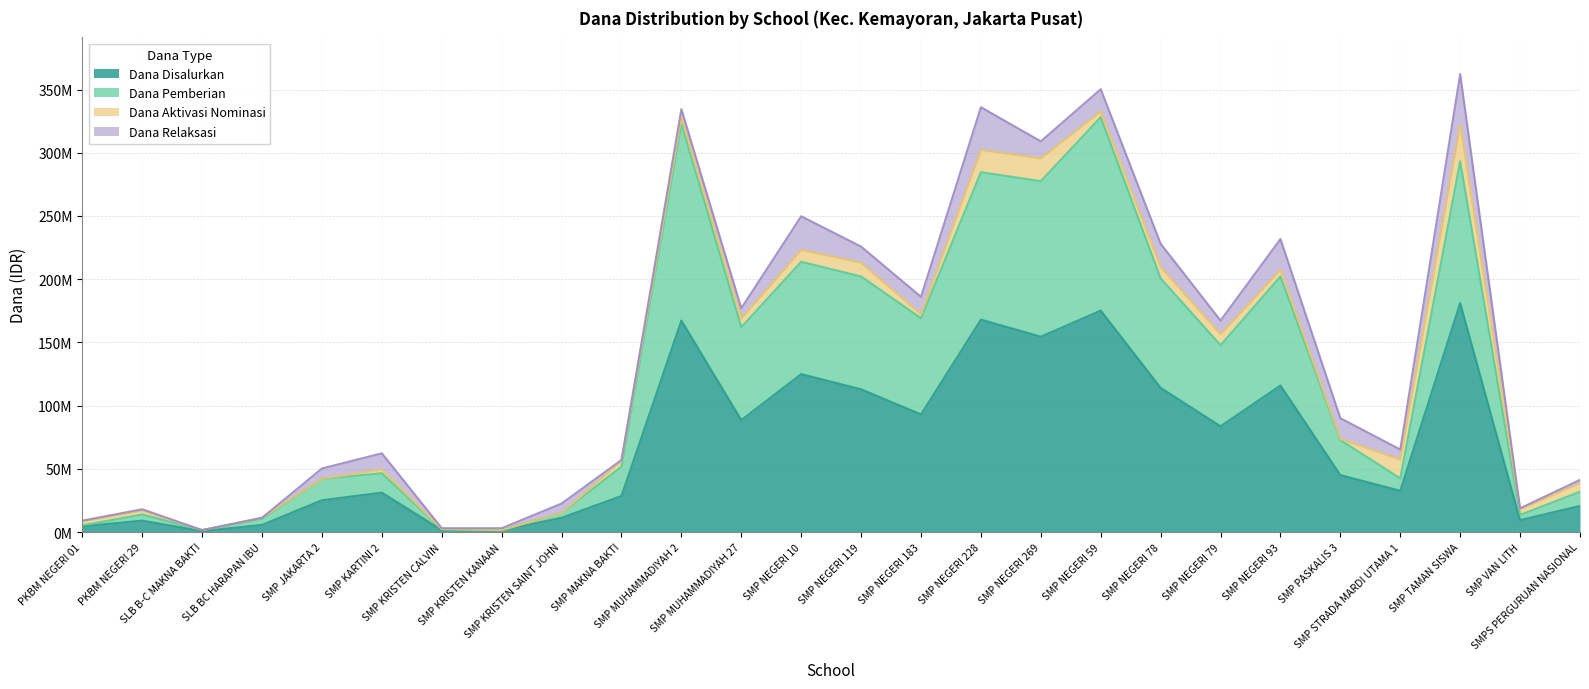

What is the label of the 17th point from the right?

SMP MAKNA BAKTI